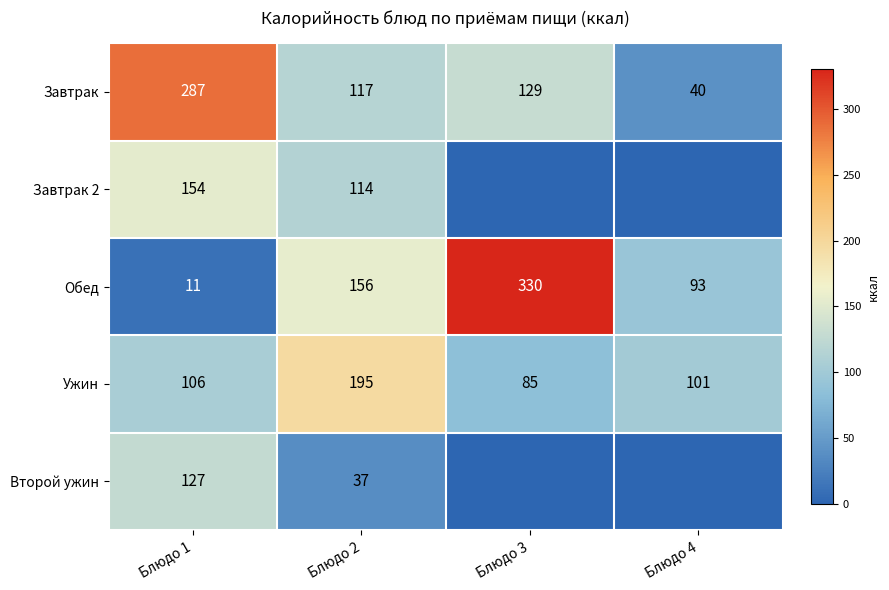

Where does the Завтрак series first go above 129?

Блюдо 1